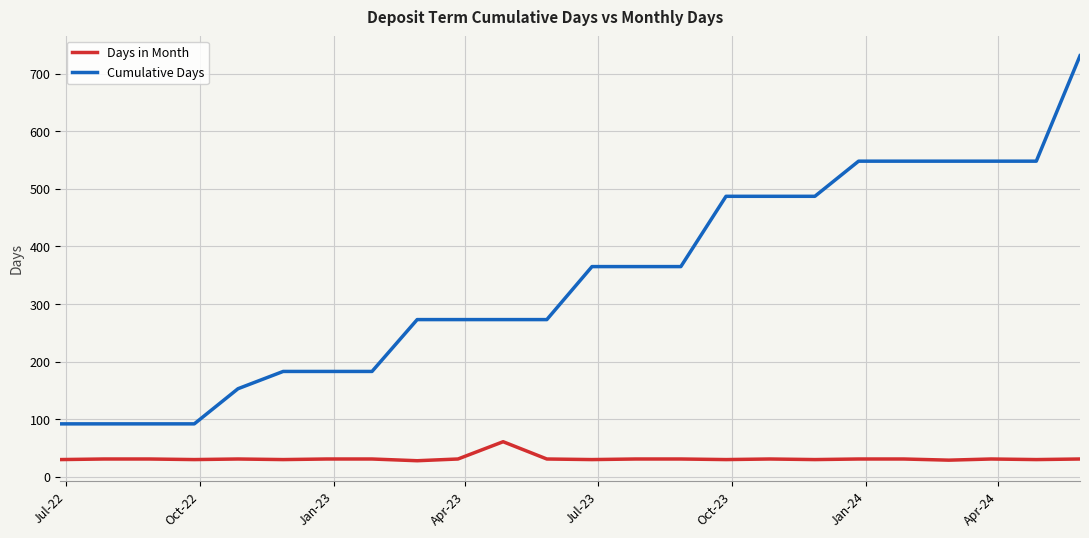

What is the minimum value for Days in Month?

28